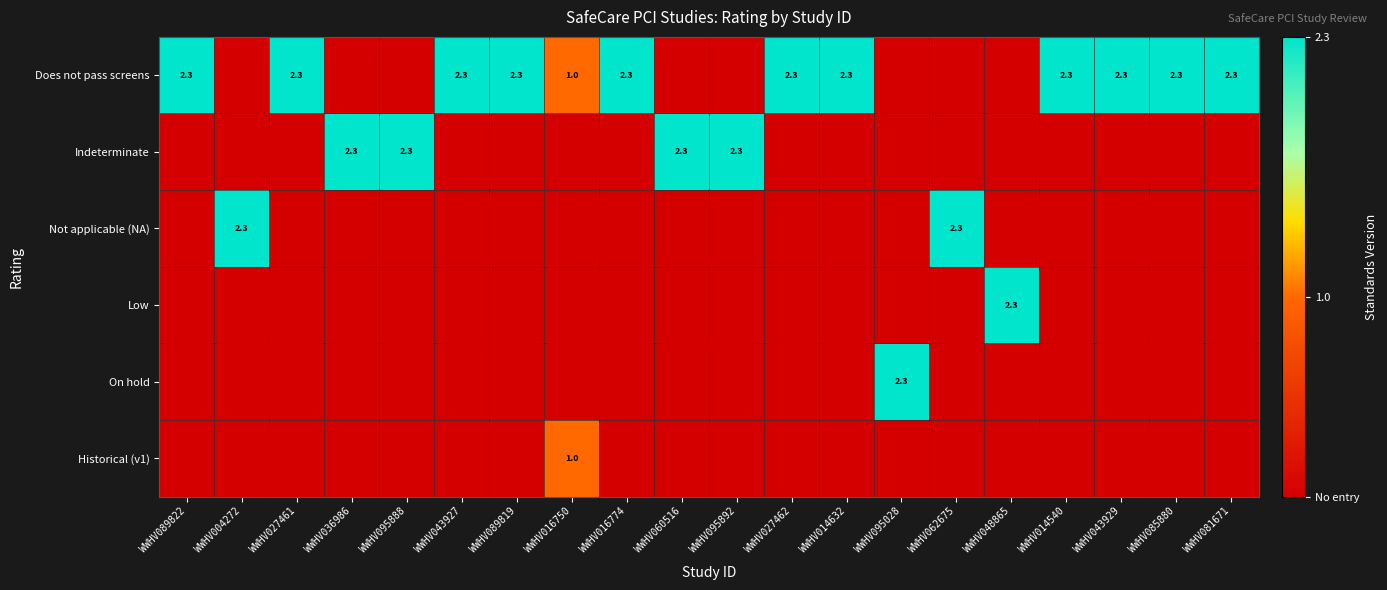

At which category is the sum across all series the highest?

WWHV089822